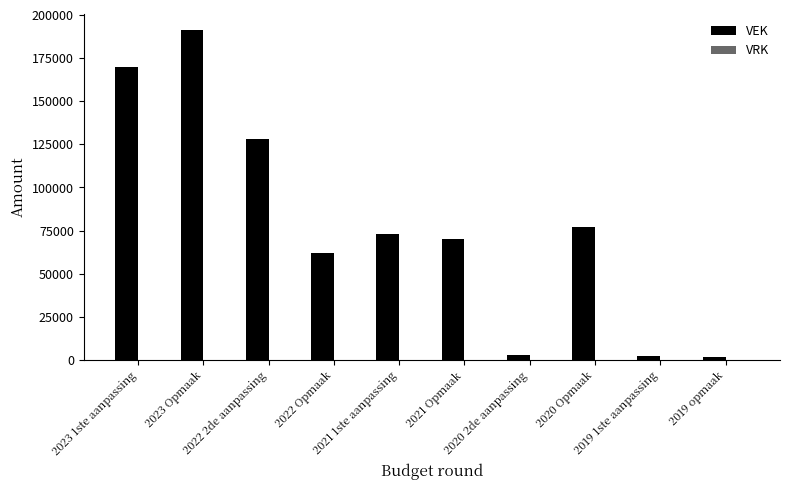

What is the greatest value displayed?

191059